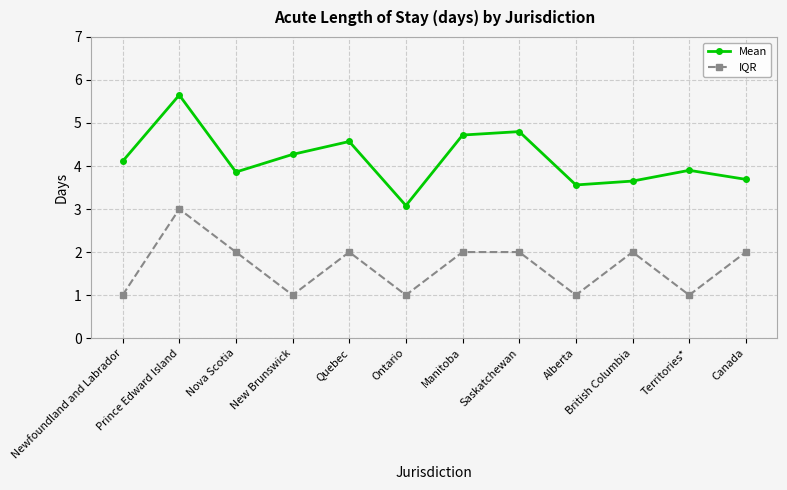

At which label does Mean reach its minimum?

Ontario